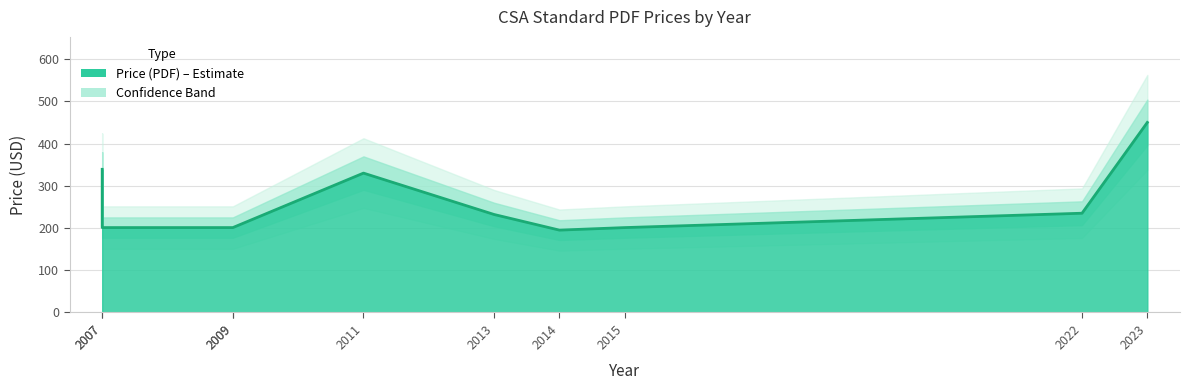

True or false: the data shows 450 at 2023.

True